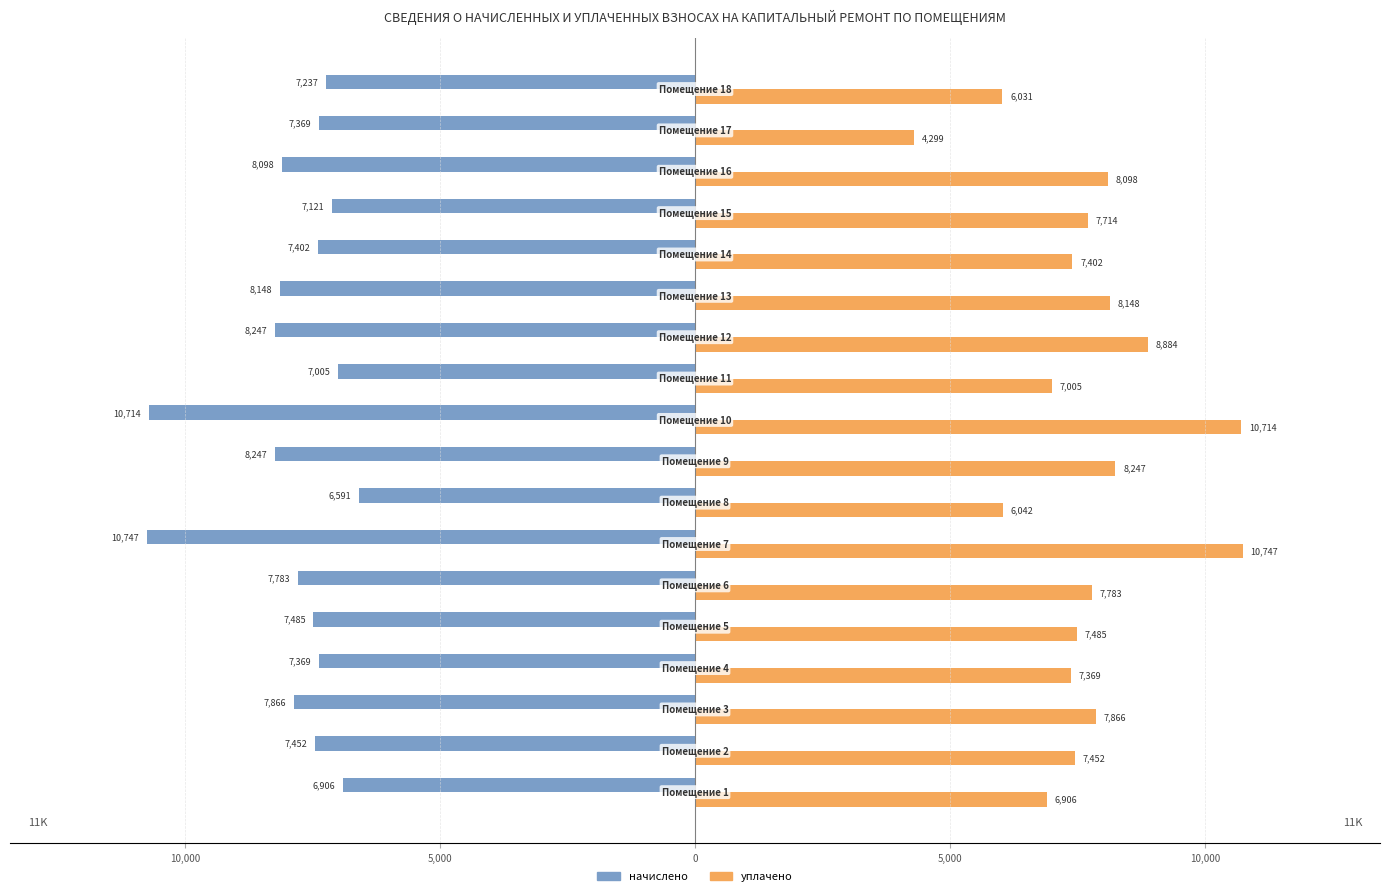

What are all the series names shown in the legend?

начислено, уплачено